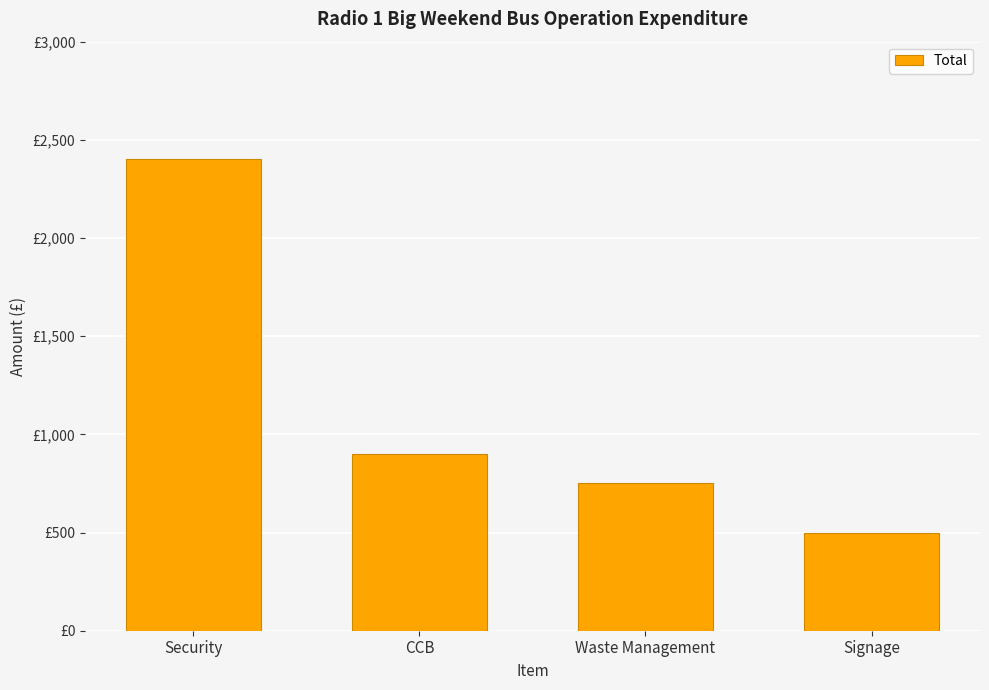

How many distinct data groups are displayed?

1